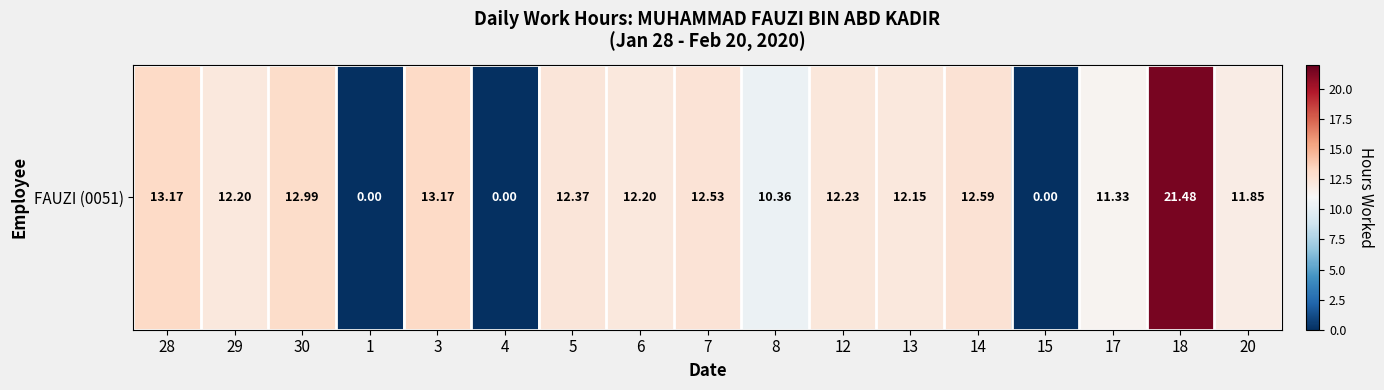

What is the difference between the maximum and minimum values?

21.5